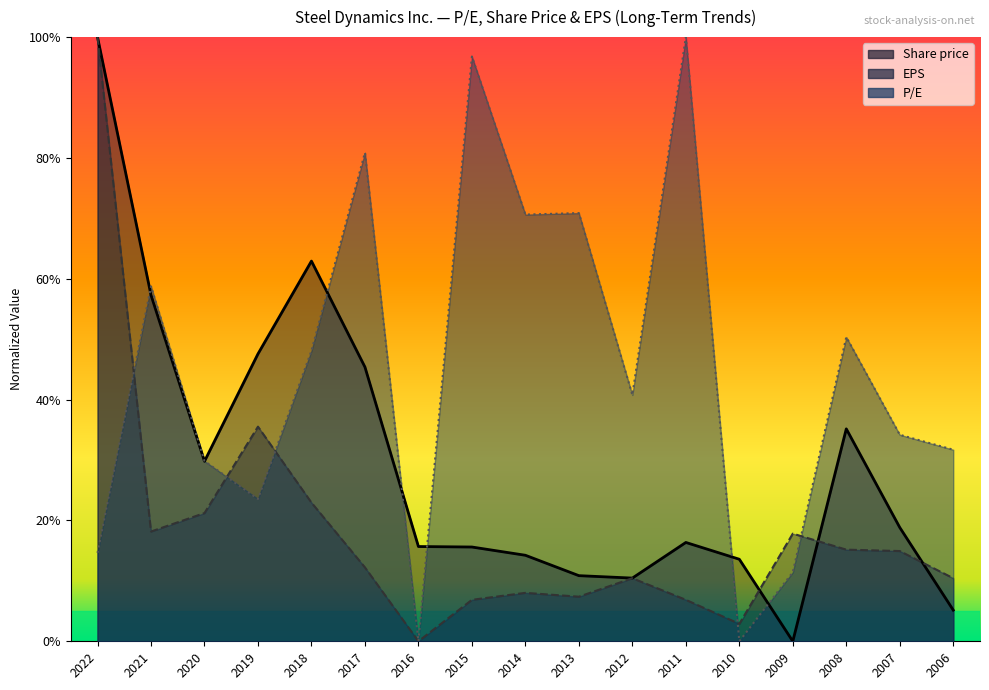

Read the P/E value at 2022.

14.6